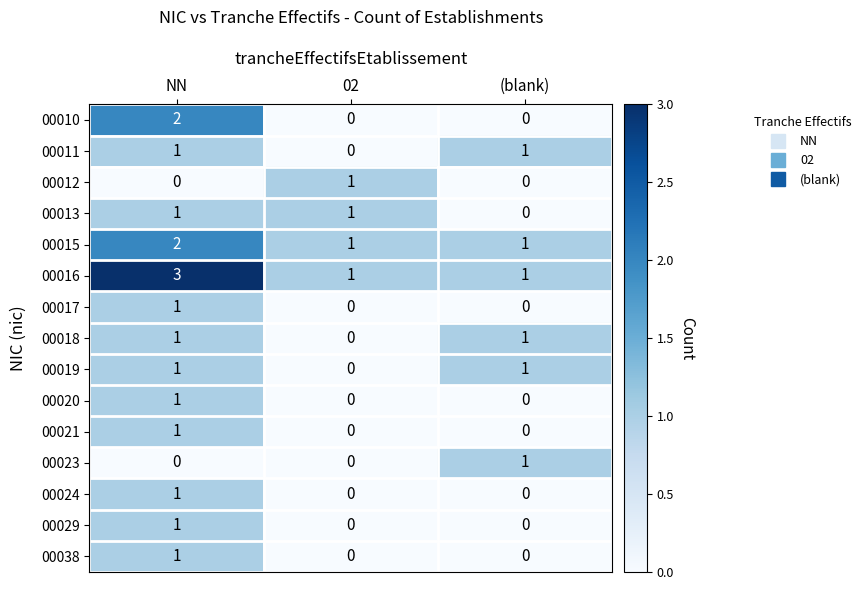

What is the greatest value displayed?

3